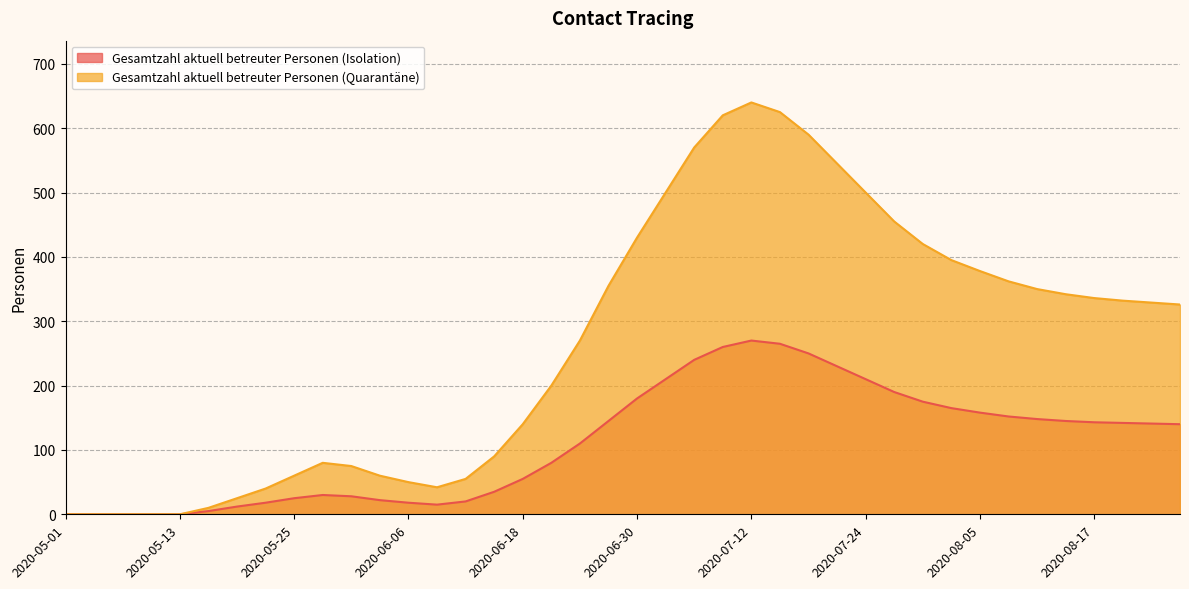

Does the chart have visible grid lines?

Yes